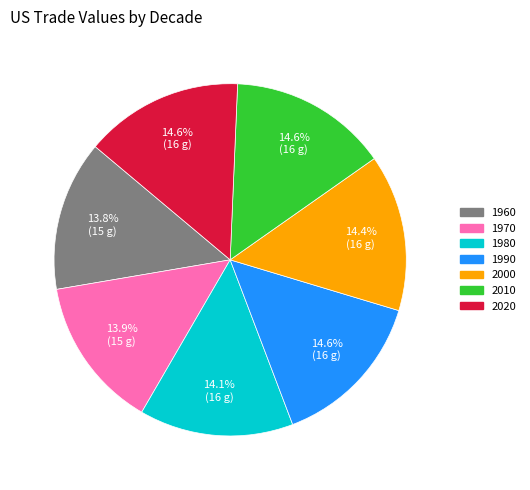

To the nearest percent, what is the combined percentage of 1980 and 1960?

28%